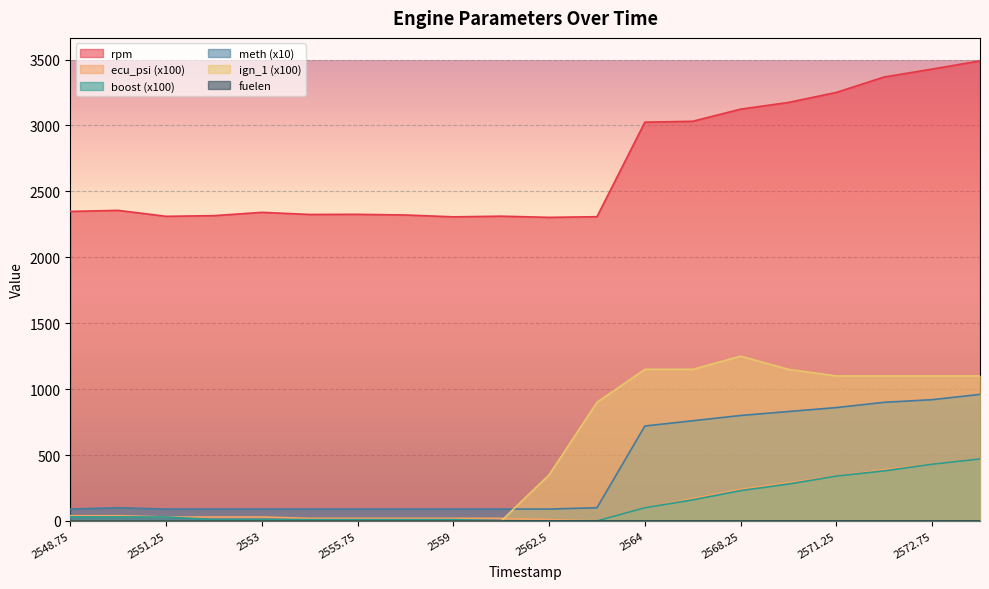

What is the label of the 2nd point from the right?

2572.75